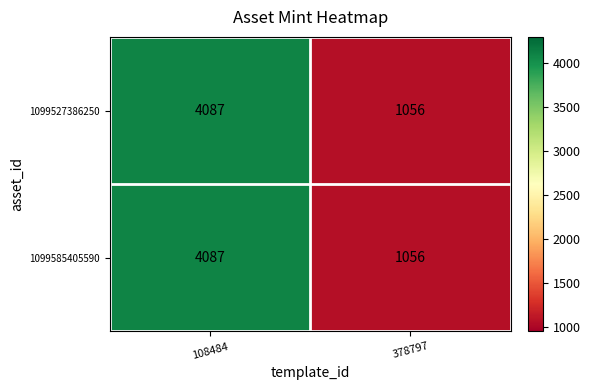

Which label corresponds to the largest value in the chart?

108484